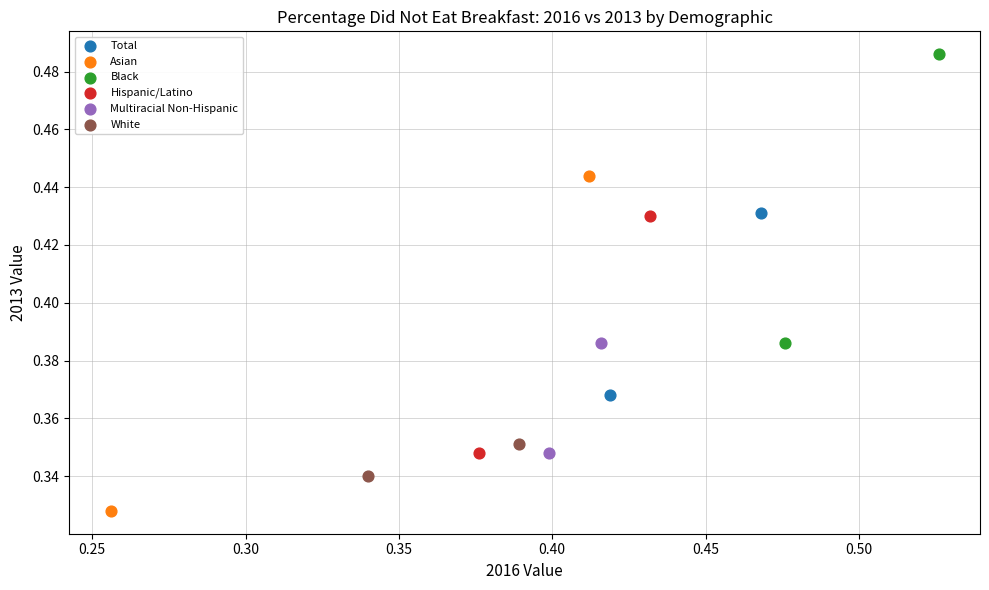

Which series reaches the minimum Y coordinate?

Asian